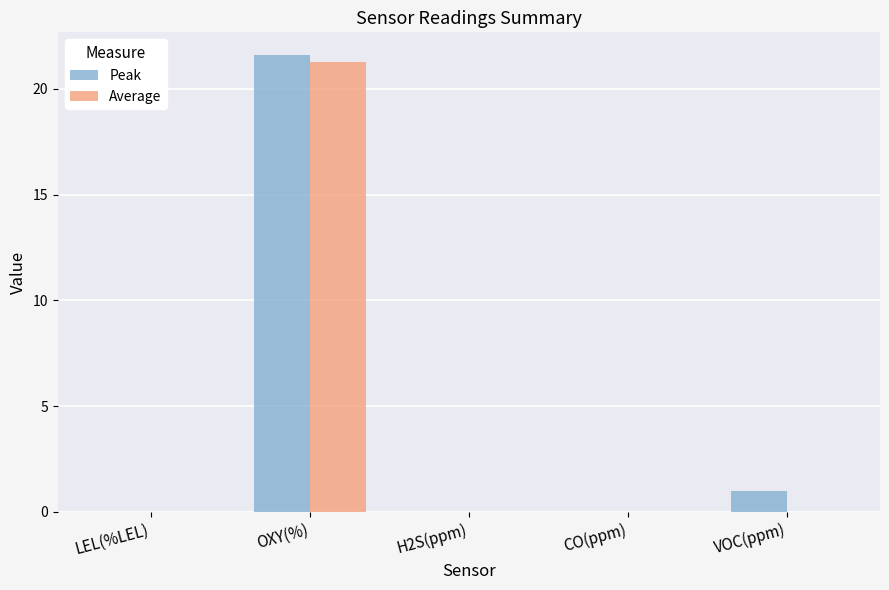

How many groups of bars are there?

5